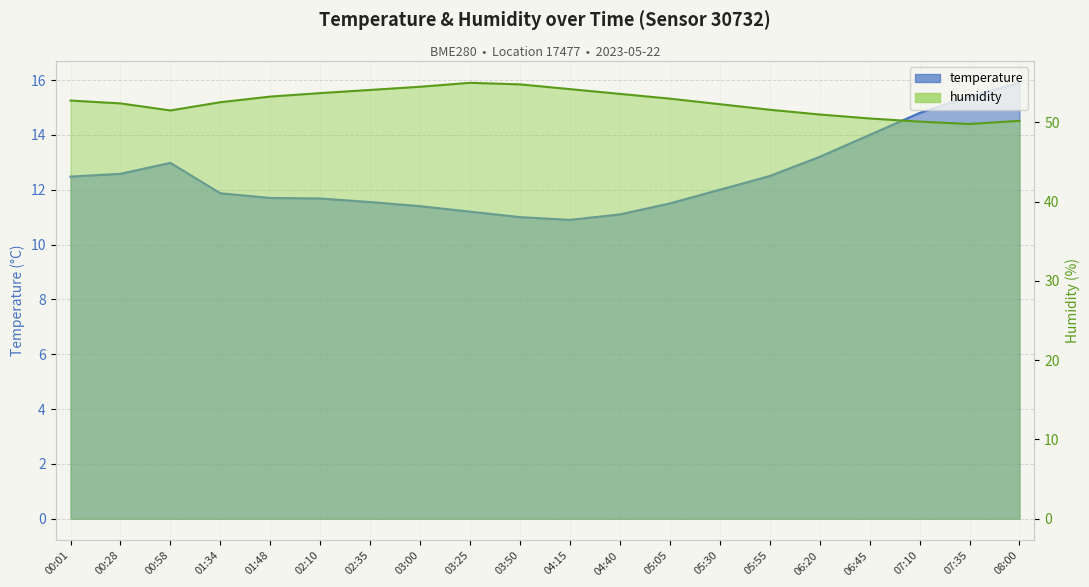

What is the minimum value shown in the chart?

49.8